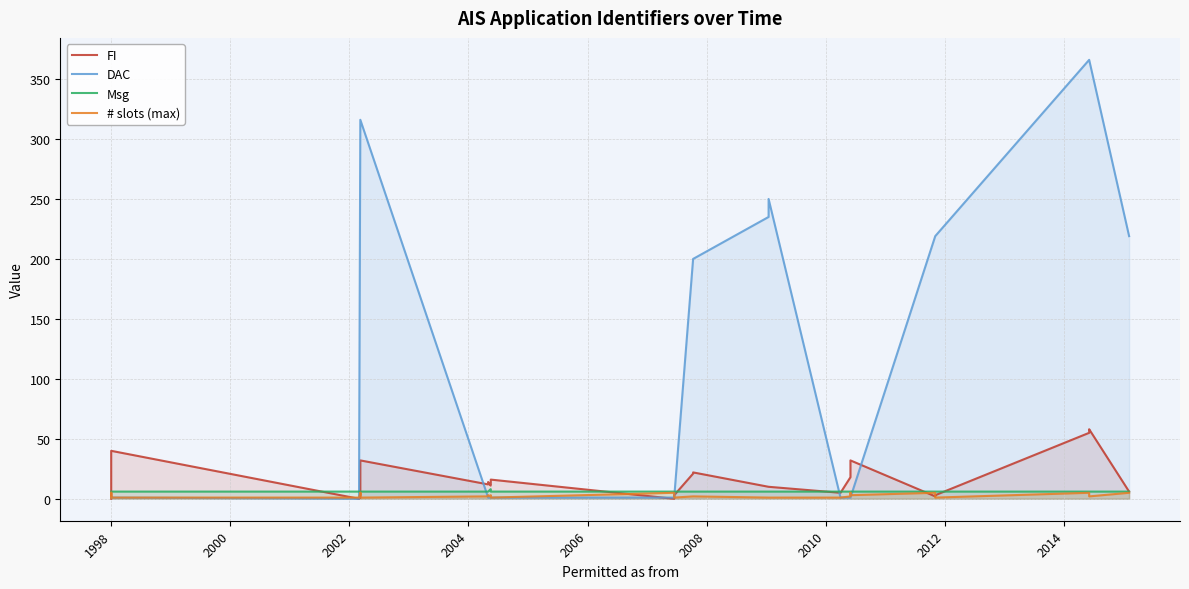

What is the difference between the maximum and minimum values in the # slots (max) series?

4